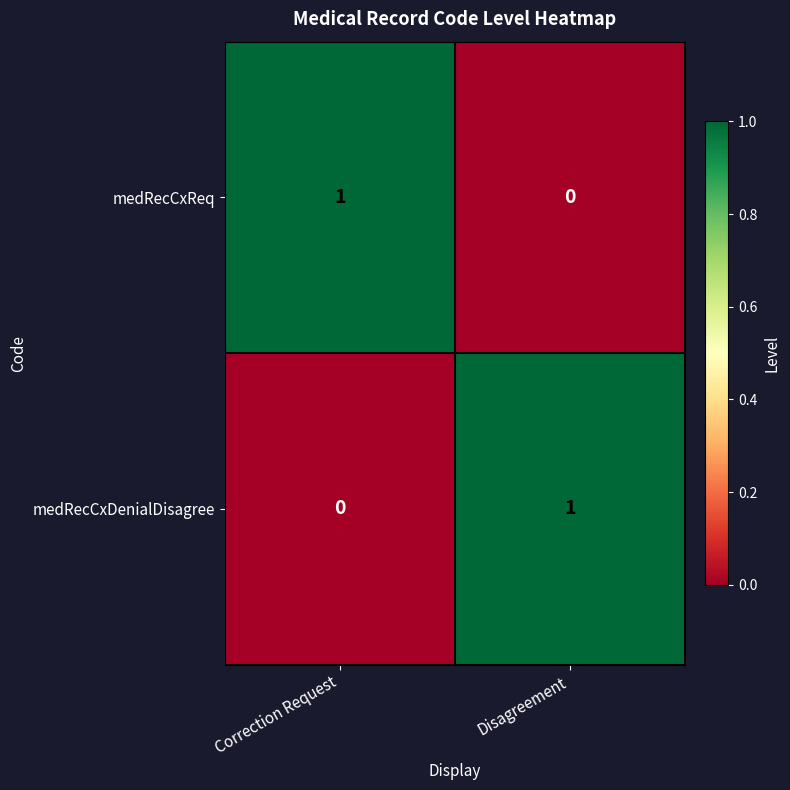

At which label does medRecCxReq reach its peak?

Correction Request